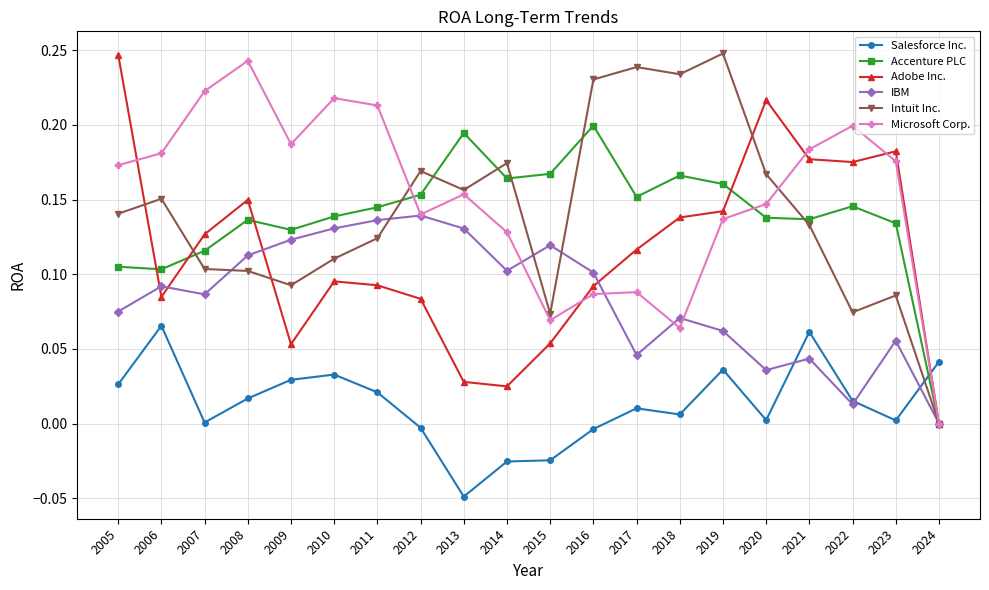

Is the value of Intuit Inc. at 2017 greater than the value of Salesforce Inc. at 2014?

Yes